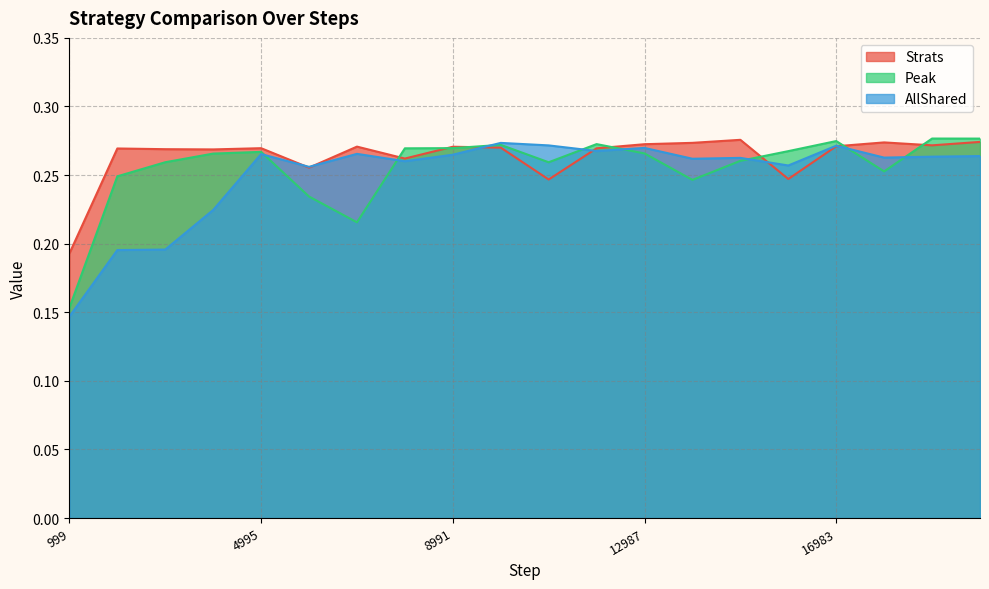

At which category does Peak reach its first local valley?

6993